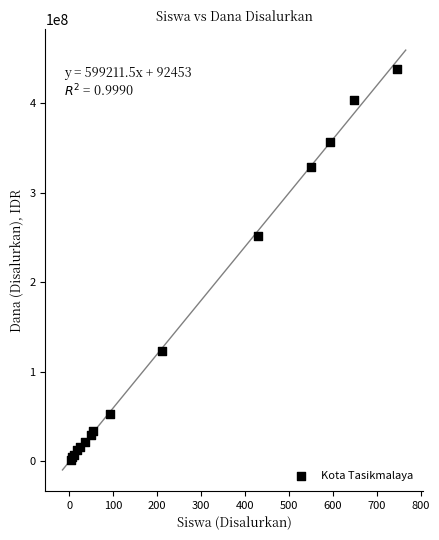

What Y value in the scatter plot is closest to 219937500?

252000000